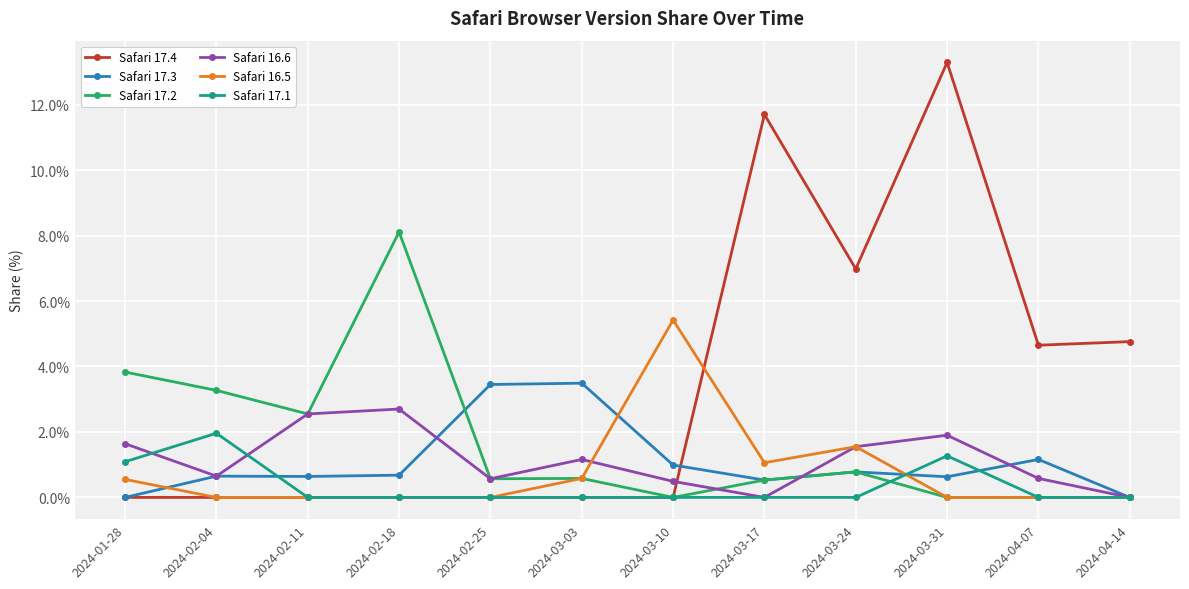

Rank the series by their maximum value, from lowest to highest.

Safari 17.1, Safari 16.6, Safari 17.3, Safari 16.5, Safari 17.2, Safari 17.4